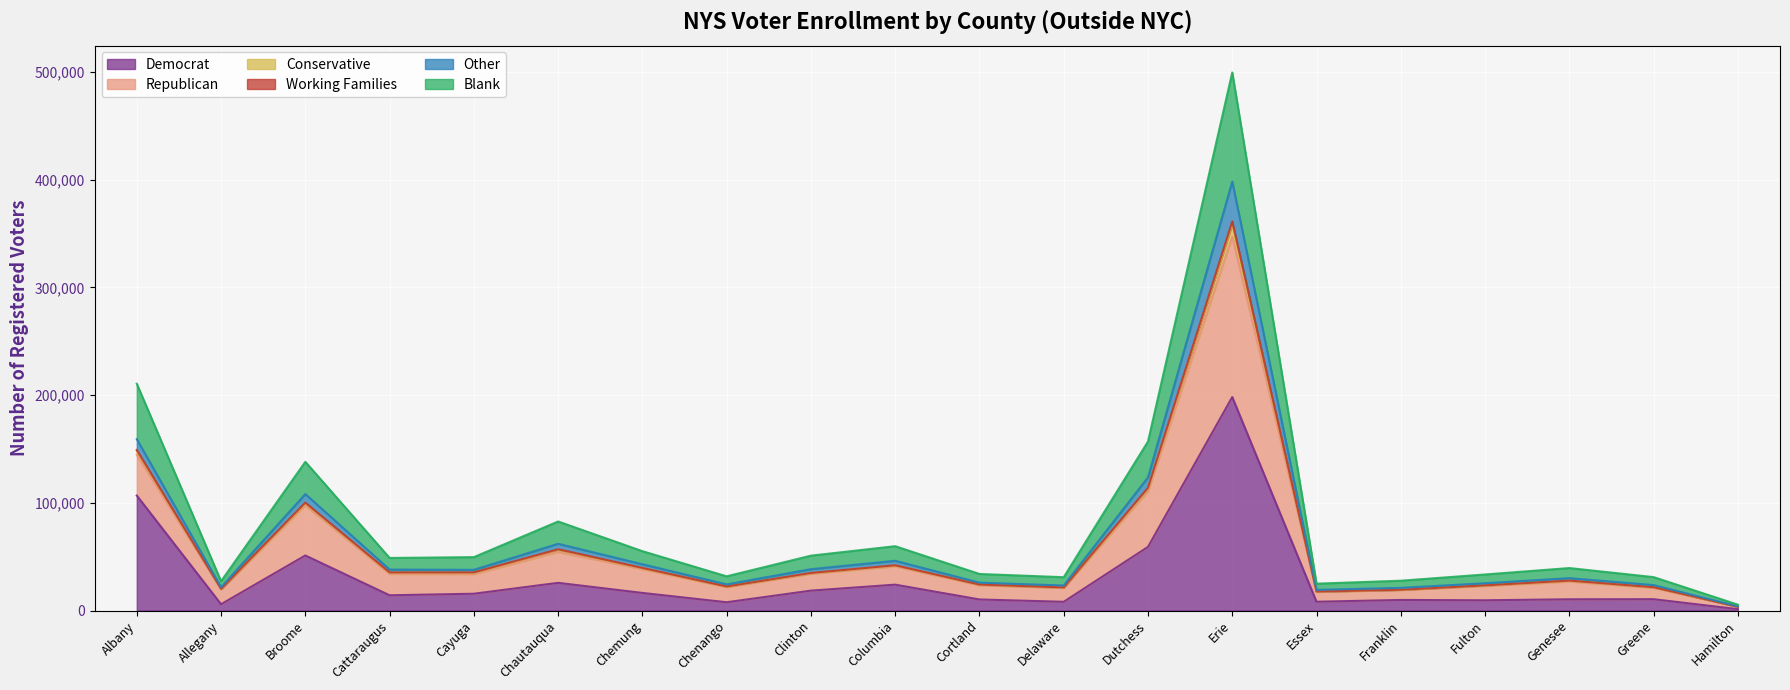

True or false: CON and REP intersect in this chart.

False